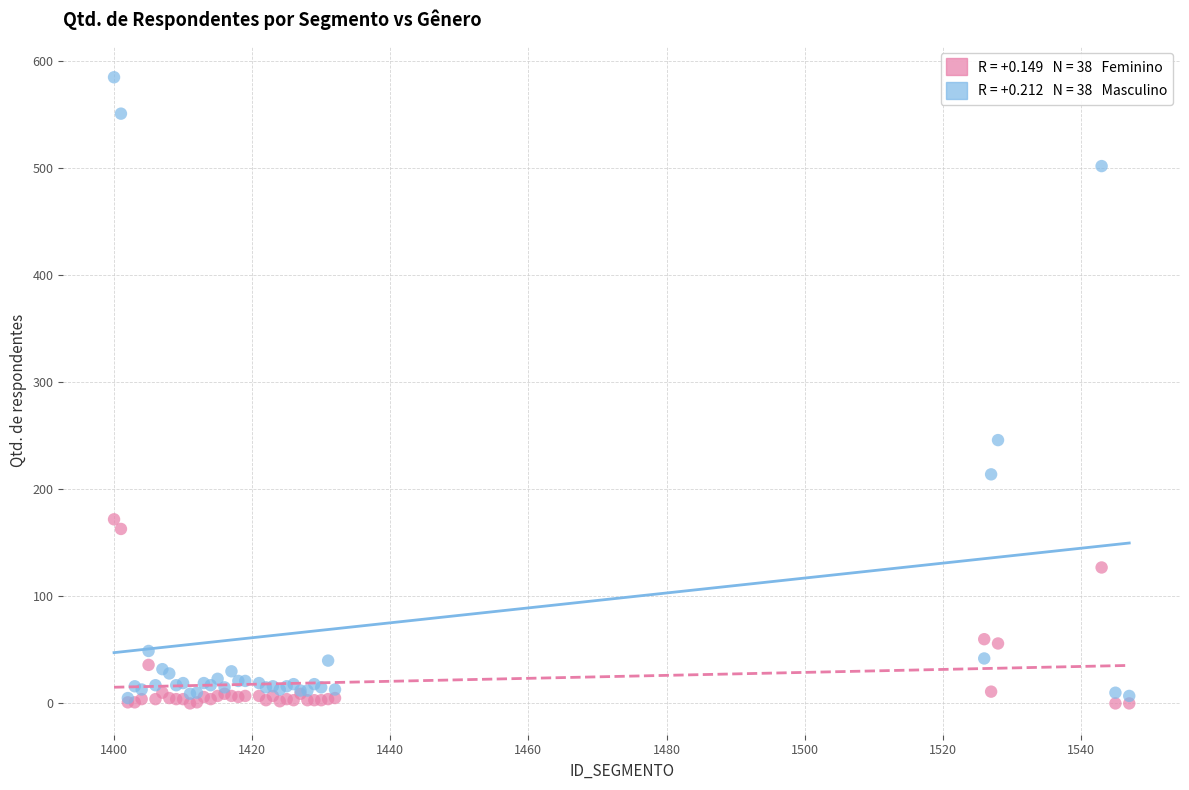

Across all series, what Y value is closest to 292?

246